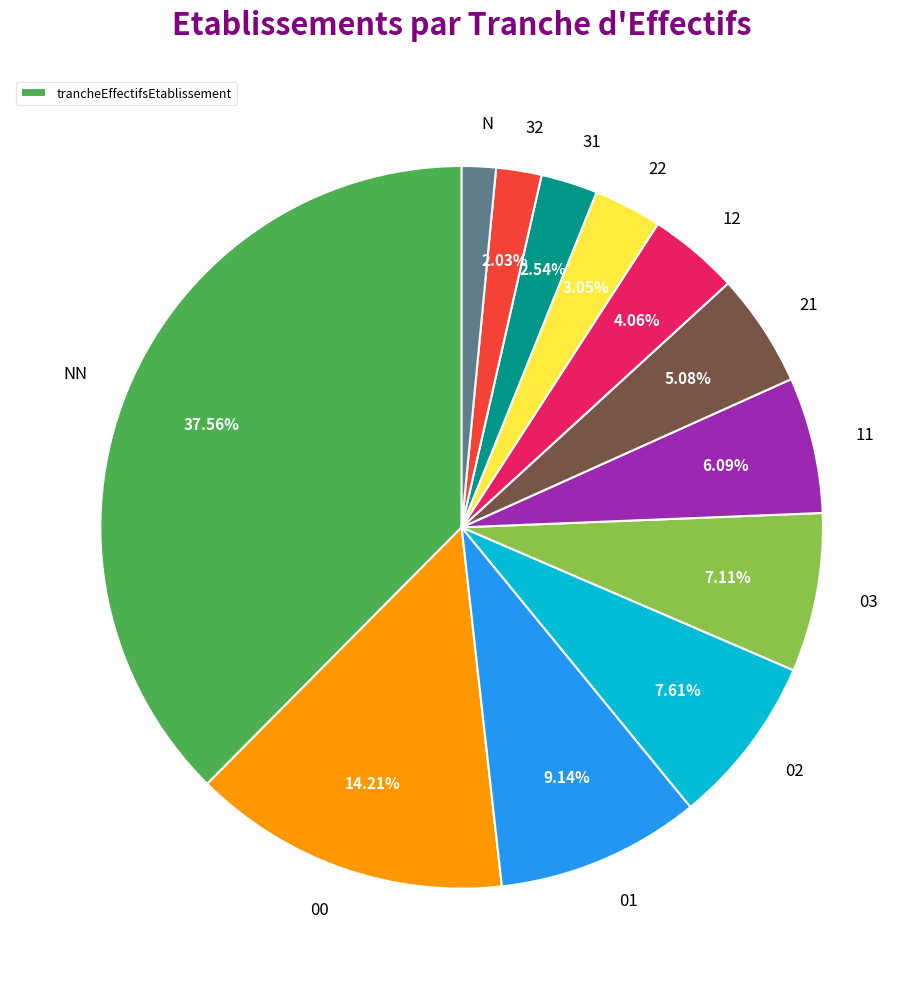

Is there a majority slice in this chart?

No